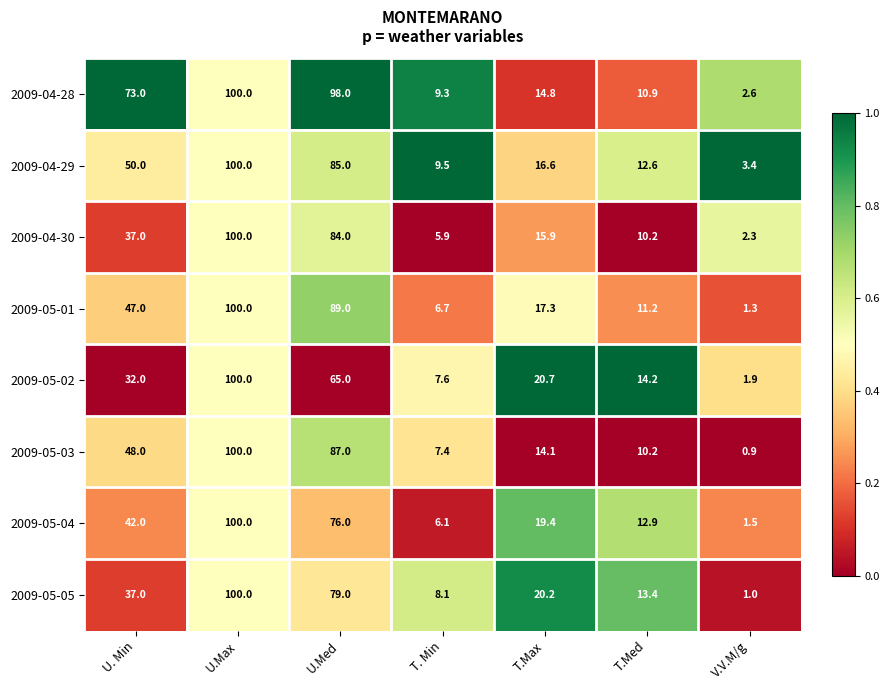

How many data points does each series have?

7